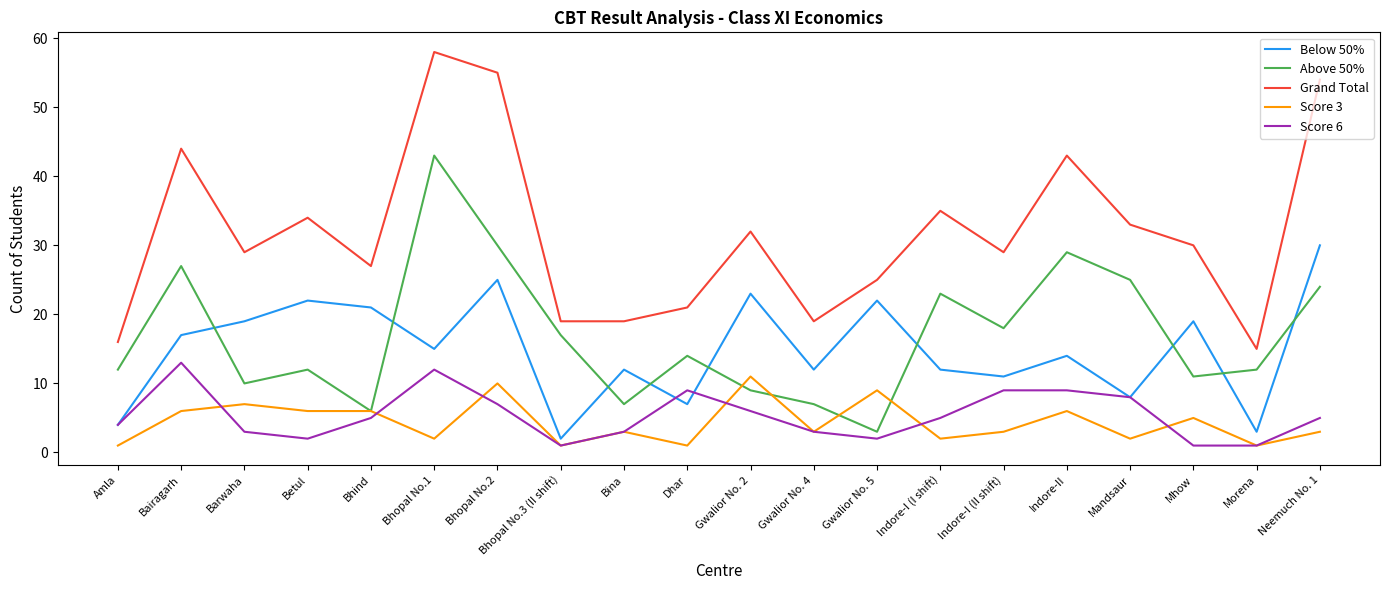

Which category has the lowest value in the Above 50% series?

Gwalior No. 5